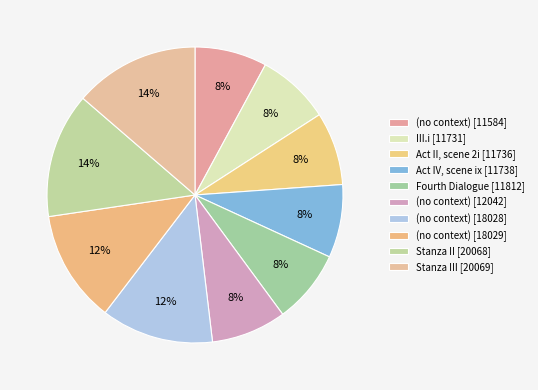

What percentage is the (no context) [12042] slice, to the nearest percent?

8%